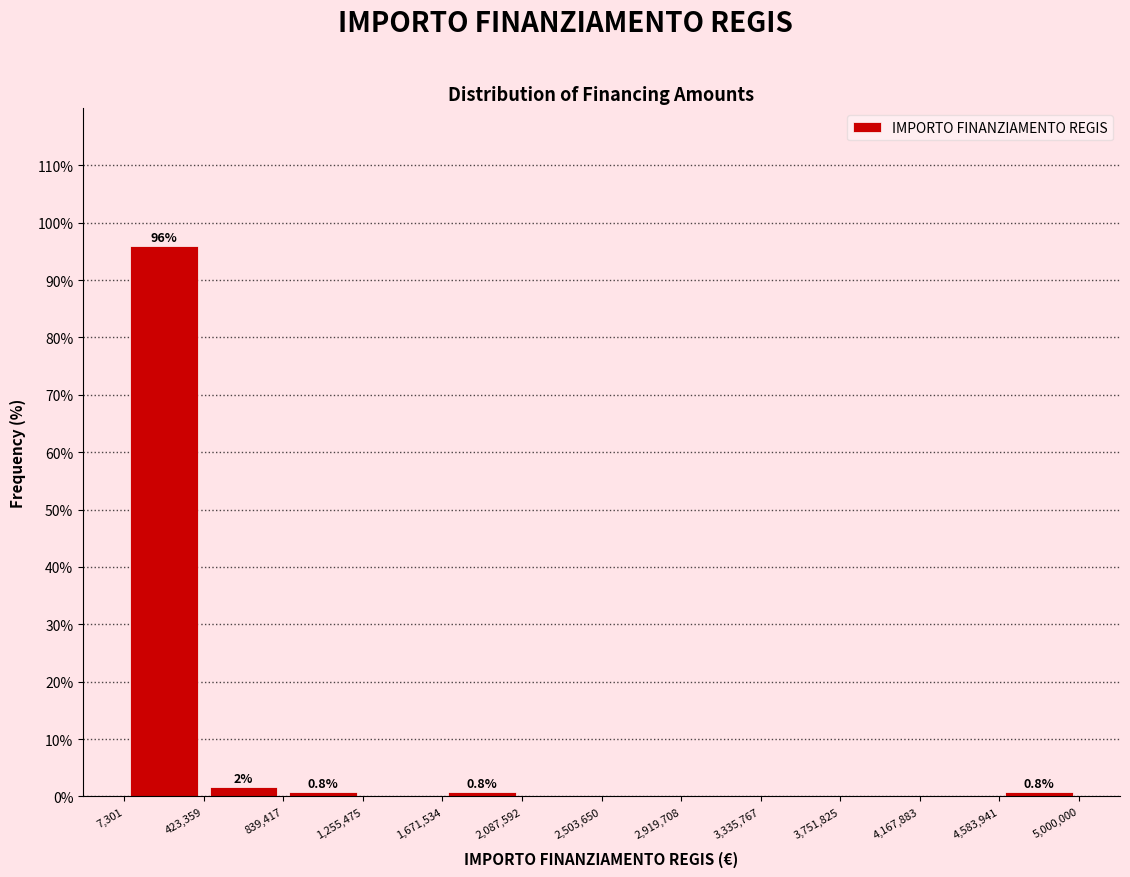

Which range on the x-axis has the tallest bar?

7,301 to 423,359